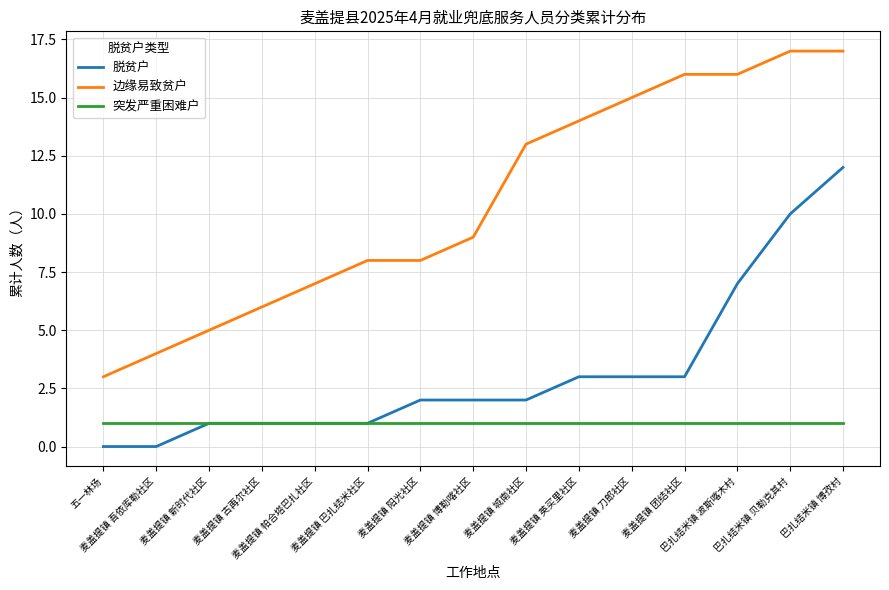

True or false: 边缘易致贫户 and 突发严重困难户 cross at least once.

False